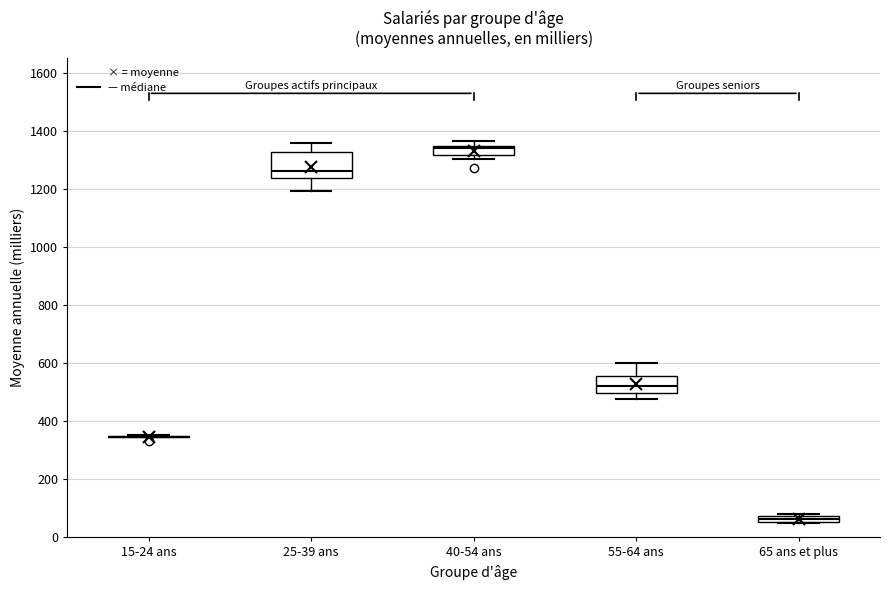

Comparing the boxes themselves (not the whiskers), which one is the tallest?

25-39 ans